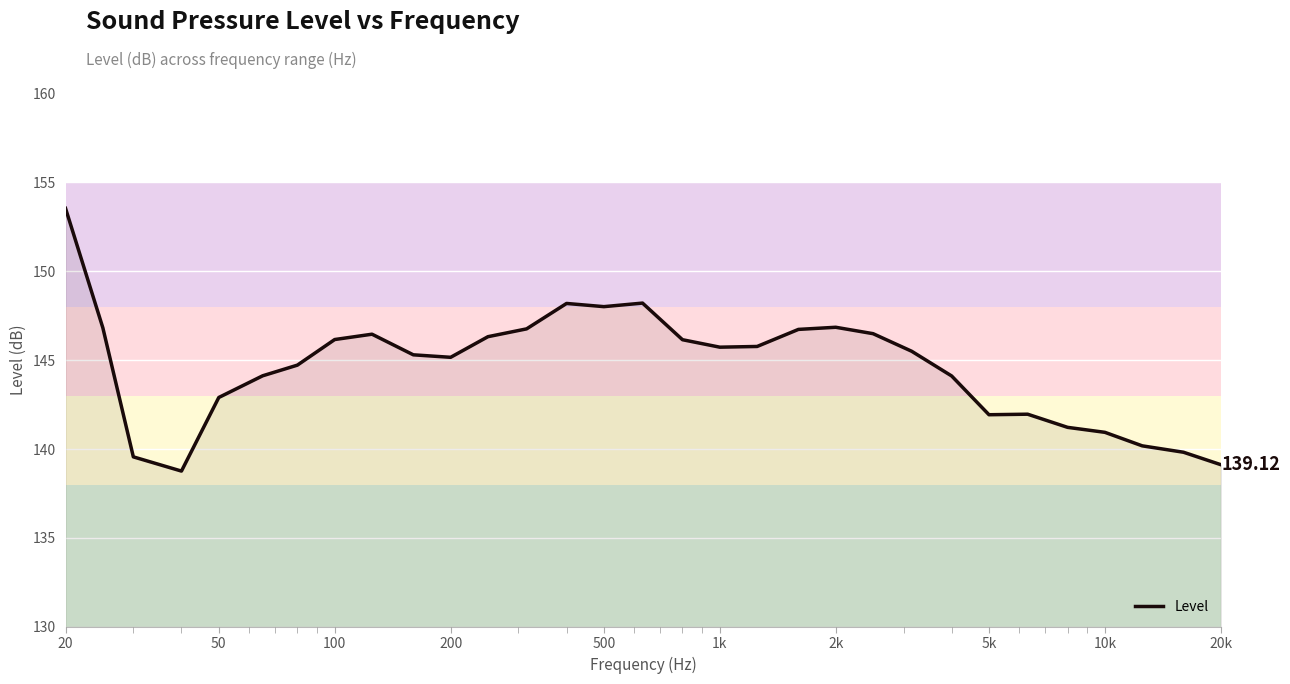

What is the difference between the maximum and minimum values?

14.8